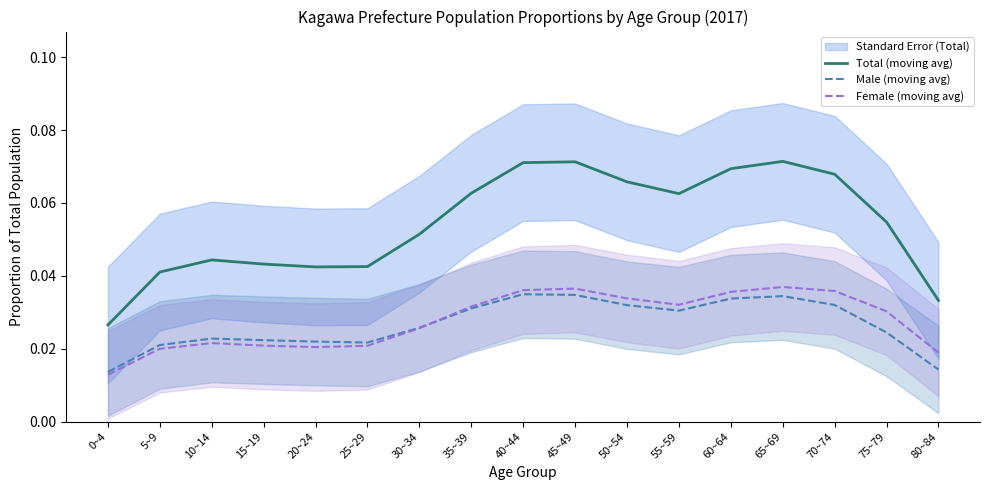

Reading left to right, list all the values displayed in this chart.

Total (moving avg): 0~4=0.0	5~9=0.0	10~14=0.0	15~19=0.0	20~24=0.0	25~29=0.0	30~34=0.1	35~39=0.1	40~44=0.1	45~49=0.1	50~54=0.1	55~59=0.1	60~64=0.1	65~69=0.1	70~74=0.1	75~79=0.1	80~84=0.0
Male (moving avg): 0~4=0.0	5~9=0.0	10~14=0.0	15~19=0.0	20~24=0.0	25~29=0.0	30~34=0.0	35~39=0.0	40~44=0.0	45~49=0.0	50~54=0.0	55~59=0.0	60~64=0.0	65~69=0.0	70~74=0.0	75~79=0.0	80~84=0.0
Female (moving avg): 0~4=0.0	5~9=0.0	10~14=0.0	15~19=0.0	20~24=0.0	25~29=0.0	30~34=0.0	35~39=0.0	40~44=0.0	45~49=0.0	50~54=0.0	55~59=0.0	60~64=0.0	65~69=0.0	70~74=0.0	75~79=0.0	80~84=0.0